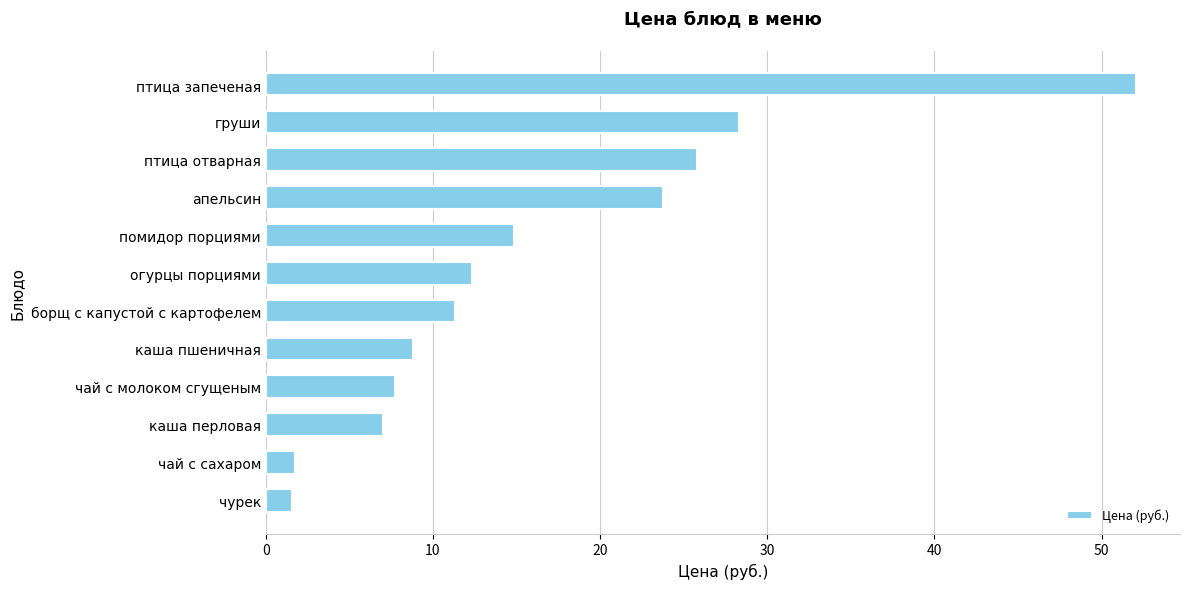

Does the chart contain stacked bars?

No